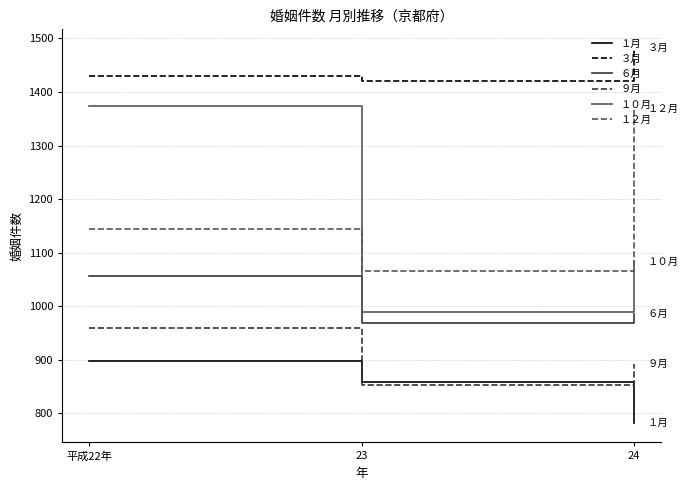

Is the value of ９月 at 23 greater than the value of １２月 at 平成22年?

No